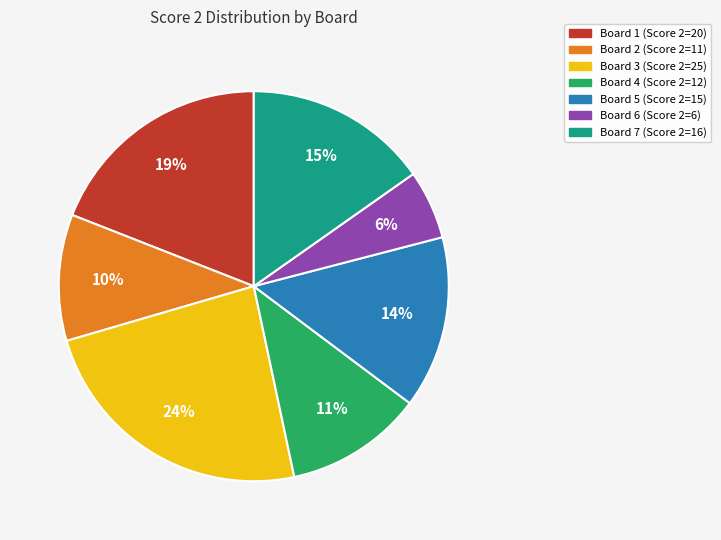

How many segments does this pie chart have?

7